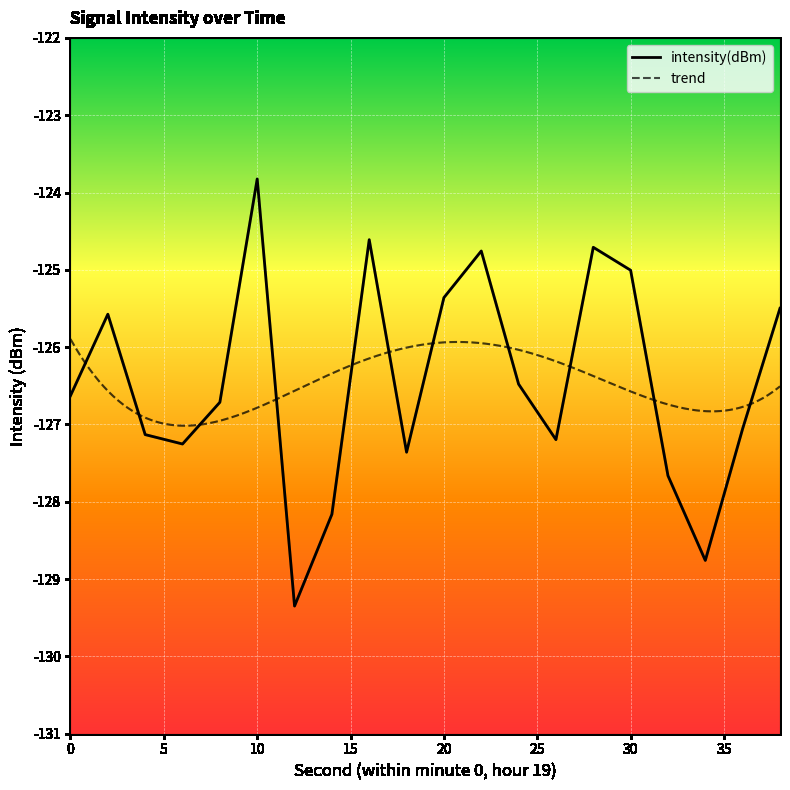

What is the difference between the maximum and minimum values?

5.5